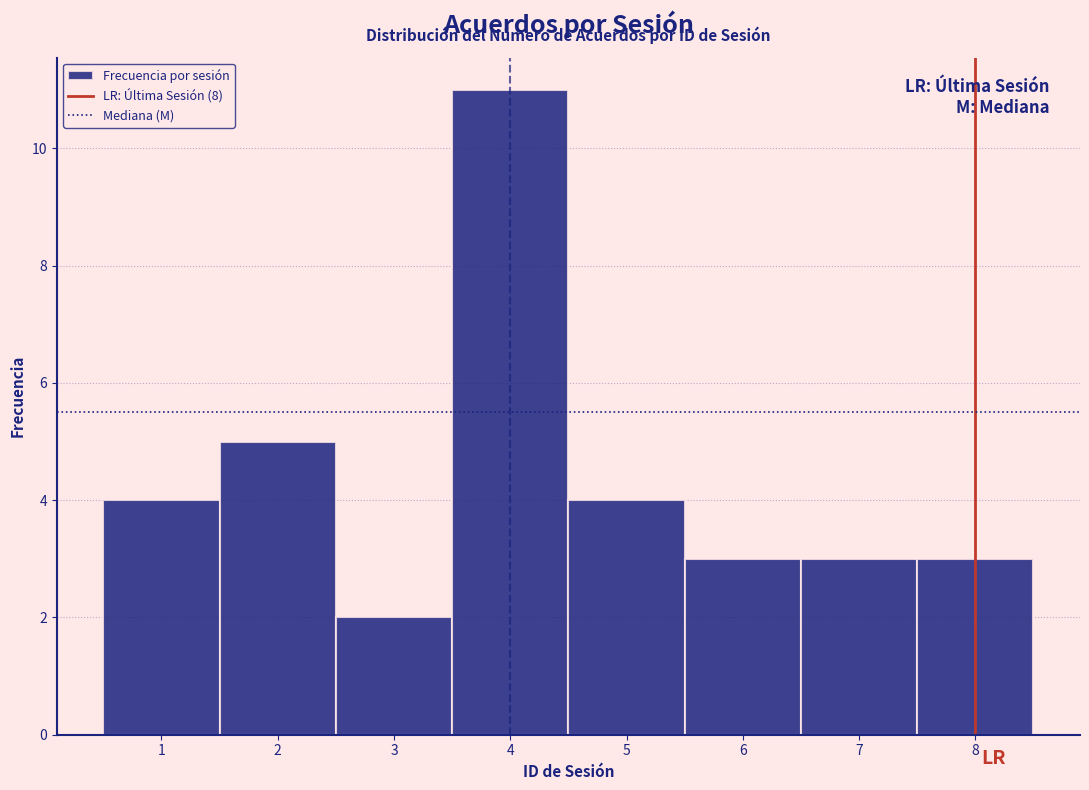

Reading left to right, transcribe this chart: for each bar, give the range it covers on the x-axis and its height. The values are not printed on the chart, so give them approximately, as read against the axis.

0.5 to 1.5: 4
1.5 to 2.5: 5
2.5 to 3.5: 2
3.5 to 4.5: 11
4.5 to 5.5: 4
5.5 to 6.5: 3
6.5 to 7.5: 3
7.5 to 8.5: 3